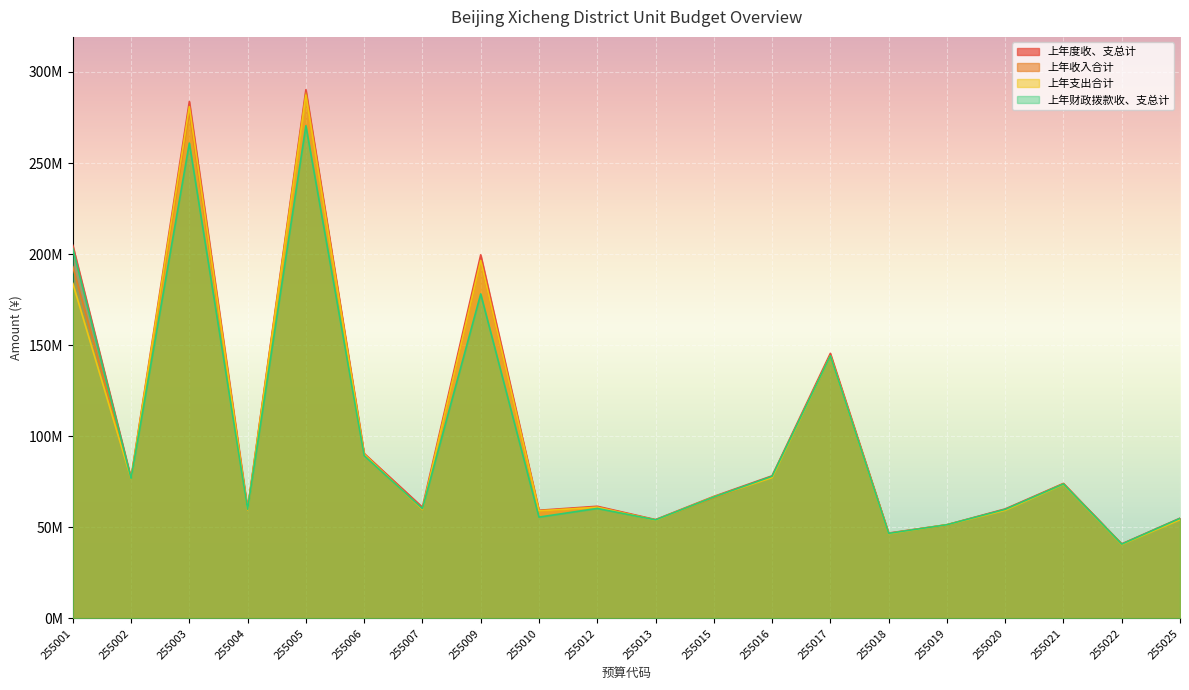

List the labels in order of 上年收入合计 value, smallest first.

255022, 255018, 255019, 255013, 255025, 255010, 255020, 255004, 255007, 255012, 255015, 255021, 255002, 255016, 255006, 255017, 255001, 255009, 255003, 255005